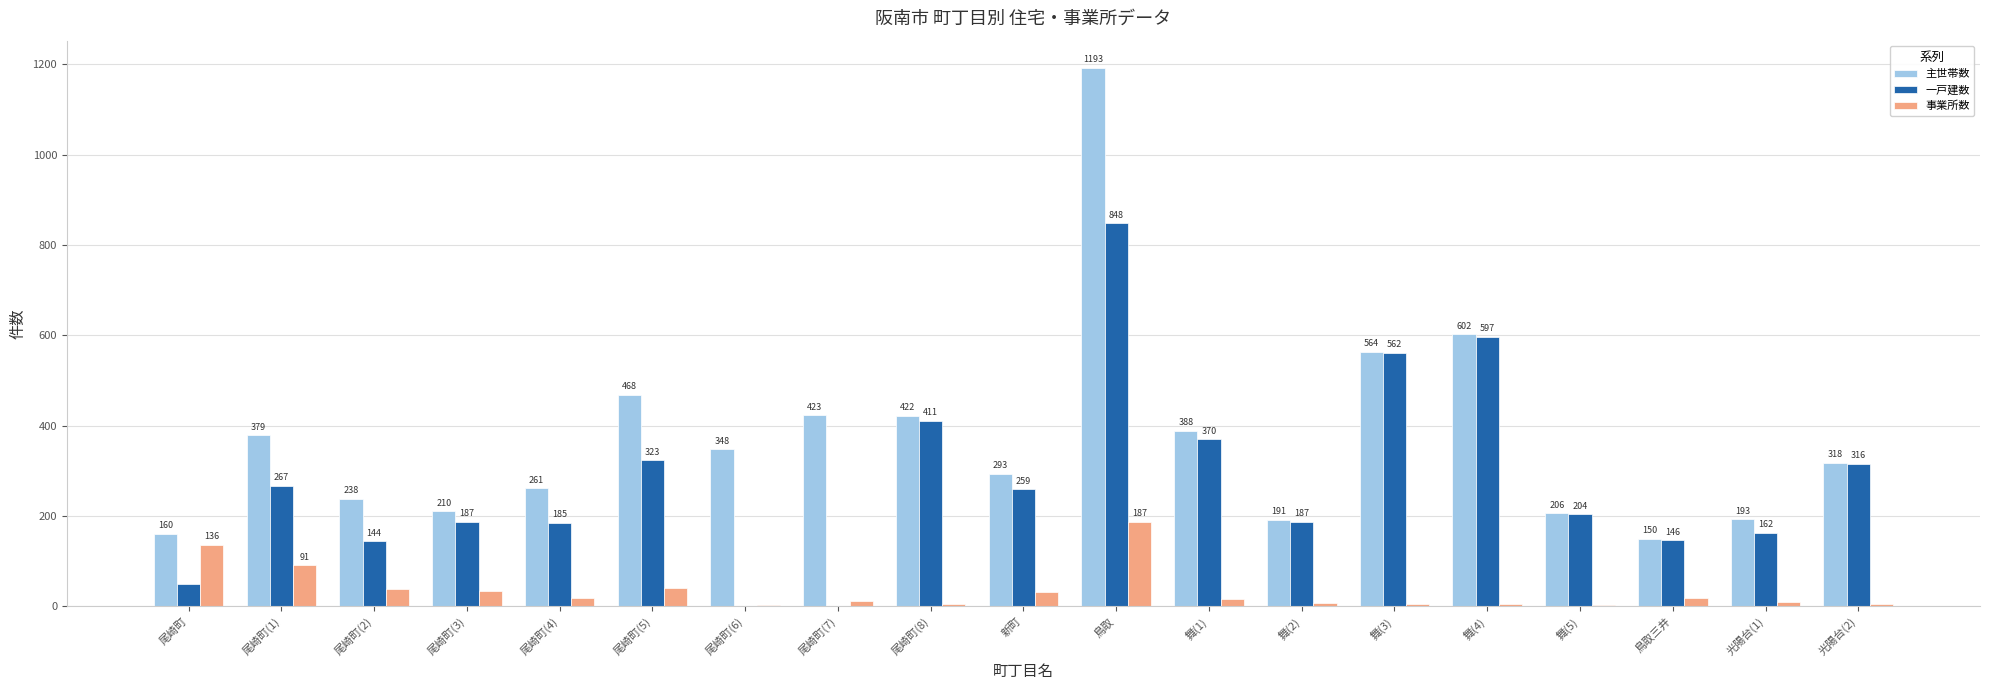

Reading left to right, what are all the values shown in this chart?

主世帯数: 尾崎町=160	尾崎町(1)=379	尾崎町(2)=238	尾崎町(3)=210	尾崎町(4)=261	尾崎町(5)=468	尾崎町(6)=348	尾崎町(7)=423	尾崎町(8)=422	新町=293	鳥取=1193	舞(1)=388	舞(2)=191	舞(3)=564	舞(4)=602	舞(5)=206	鳥取三井=150	光陽台(1)=193	光陽台(2)=318
一戸建数: 尾崎町=50	尾崎町(1)=267	尾崎町(2)=144	尾崎町(3)=187	尾崎町(4)=185	尾崎町(5)=323	尾崎町(6)=0	尾崎町(7)=0	尾崎町(8)=411	新町=259	鳥取=848	舞(1)=370	舞(2)=187	舞(3)=562	舞(4)=597	舞(5)=204	鳥取三井=146	光陽台(1)=162	光陽台(2)=316
事業所数: 尾崎町=136	尾崎町(1)=91	尾崎町(2)=39	尾崎町(3)=33	尾崎町(4)=19	尾崎町(5)=41	尾崎町(6)=2	尾崎町(7)=12	尾崎町(8)=6	新町=32	鳥取=187	舞(1)=15	舞(2)=8	舞(3)=6	舞(4)=6	舞(5)=2	鳥取三井=19	光陽台(1)=10	光陽台(2)=4